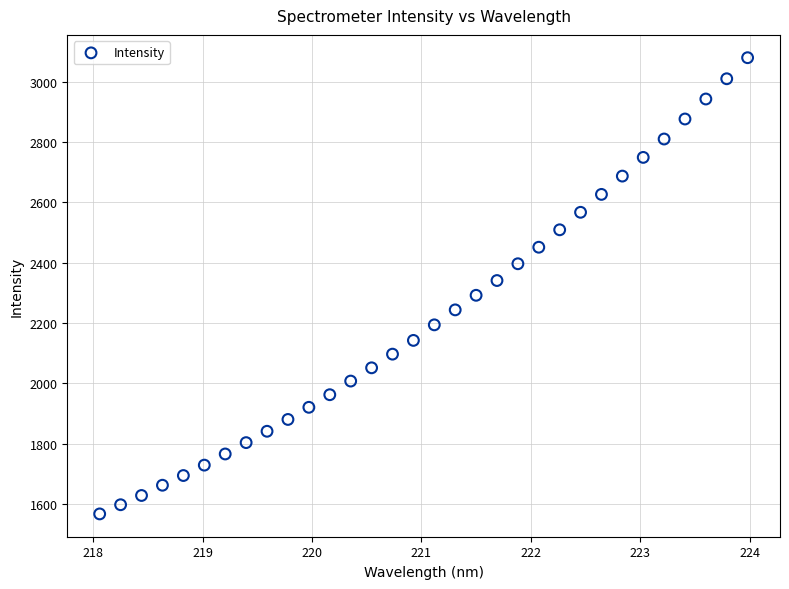

What is the range of X values (max minus min)?

5.9